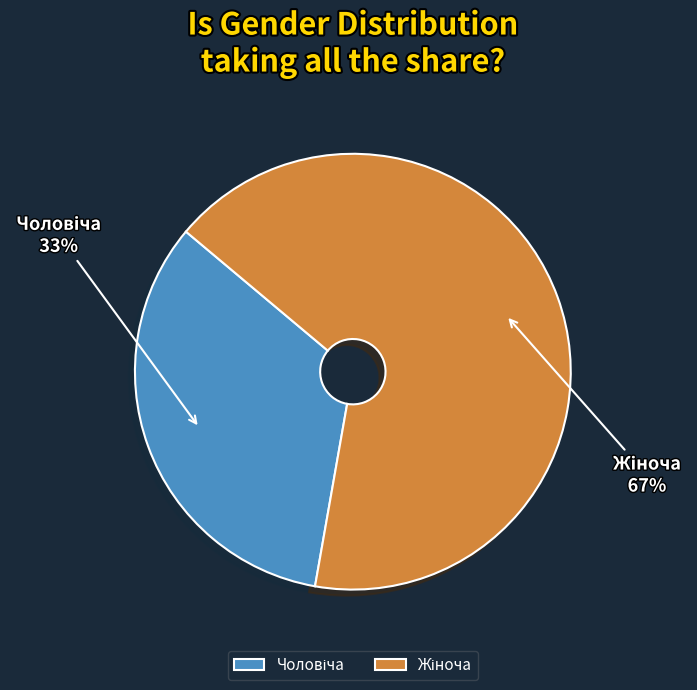

Is there any slice that represents more than half of the pie?

Yes